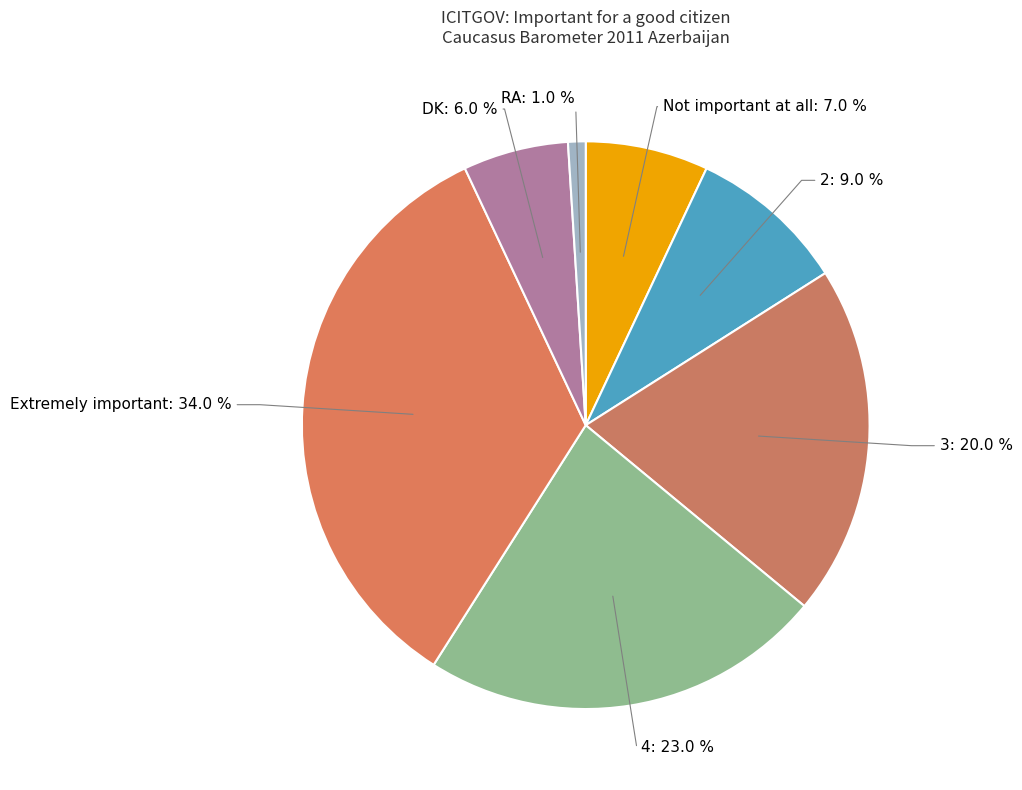

Does Not important at all represent more than half of the total?

No